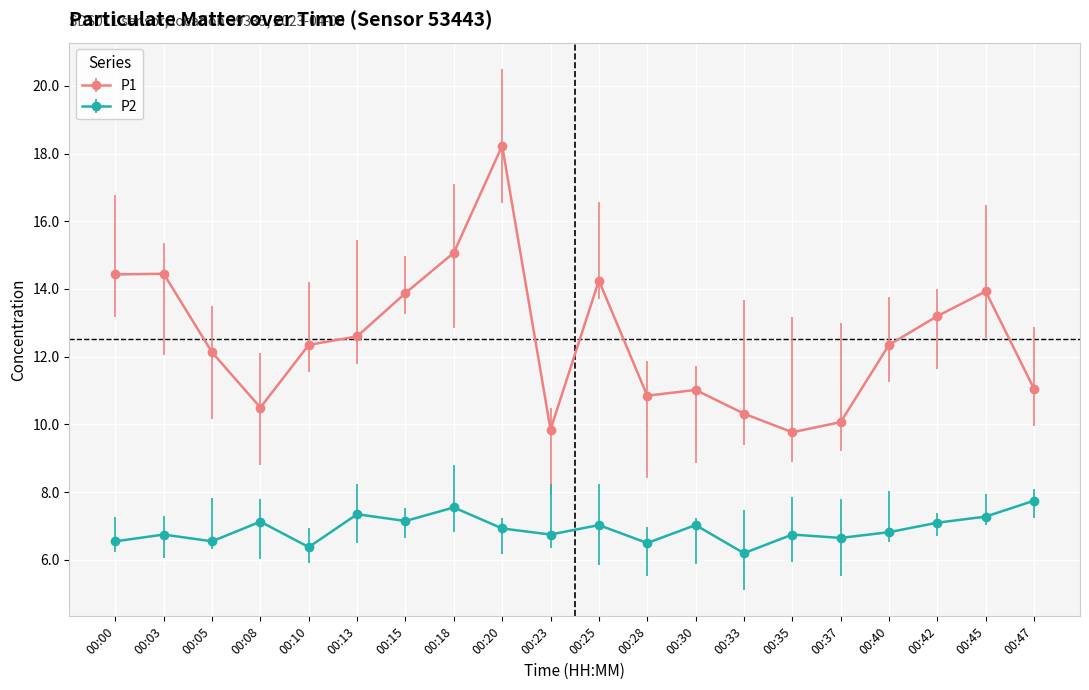

At 00:45, list the series in order from smallest to largest.

P2, P1